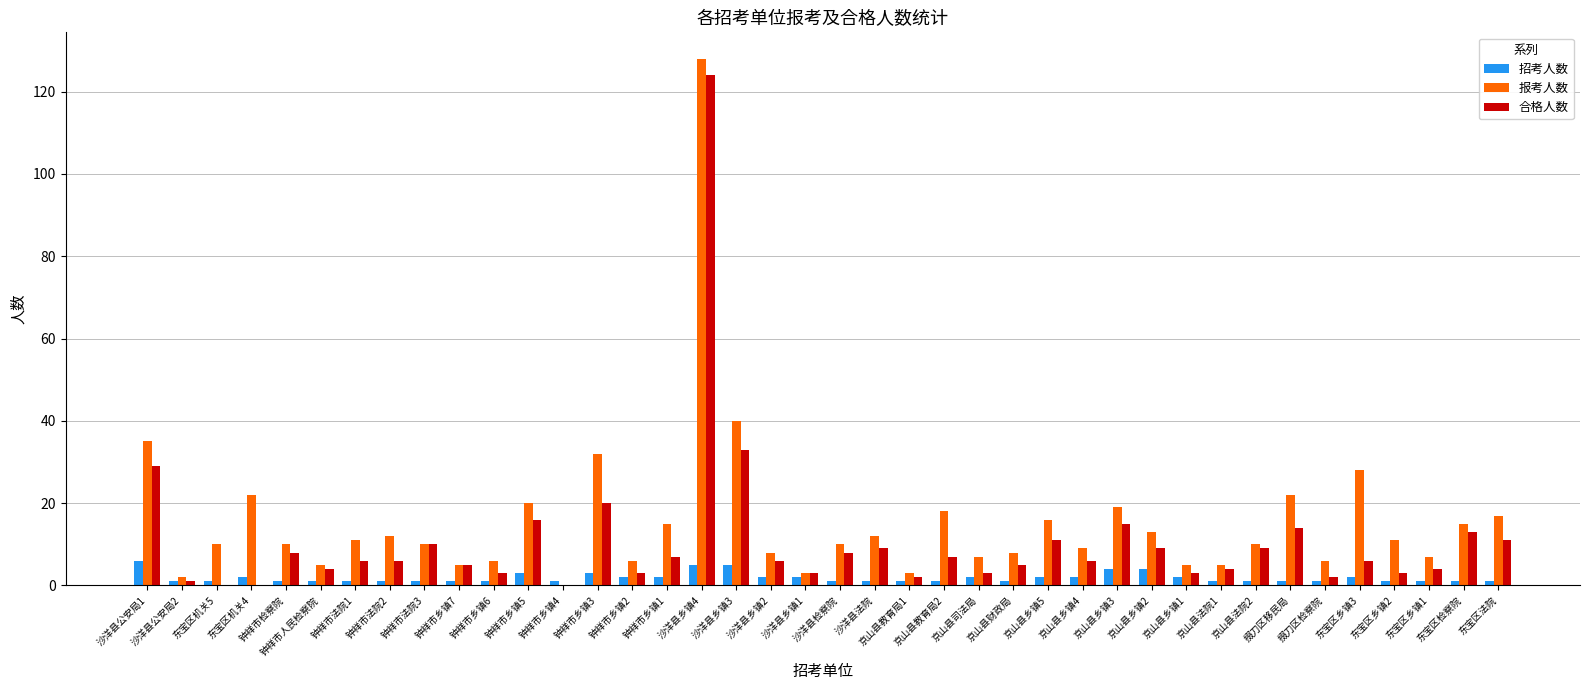

Is the value of 招考人数 at 东宝区乡镇3 greater than the value of 报考人数 at 东宝区乡镇3?

No